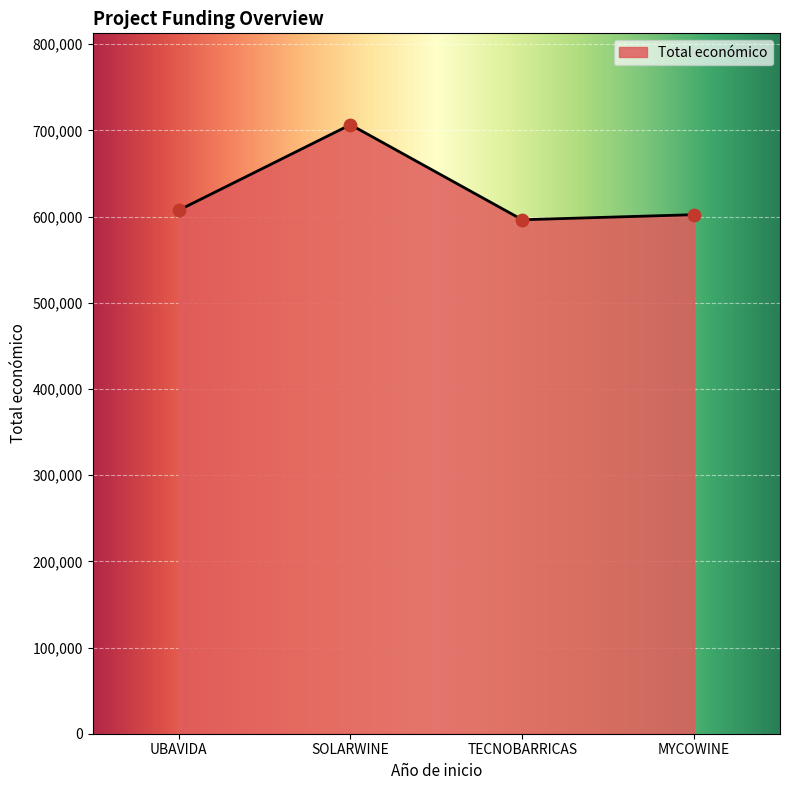

What is the change in value from SOLARWINE to TECNOBARRICAS?

-110313.0